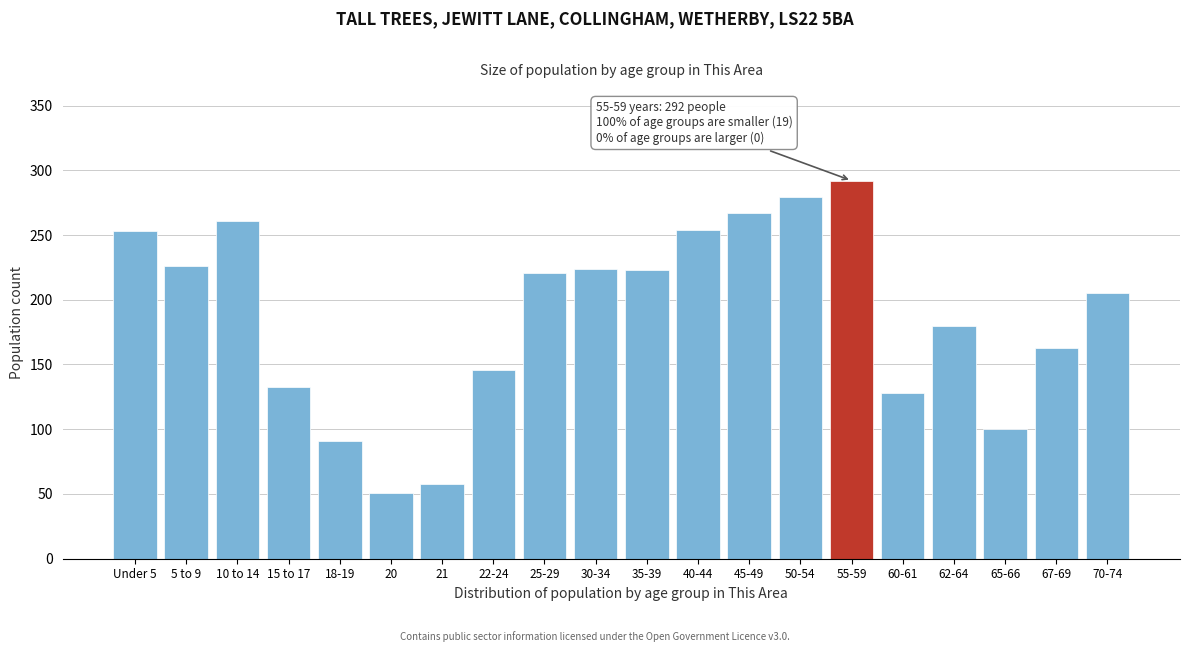

Which label corresponds to the largest value in the chart?

55-59